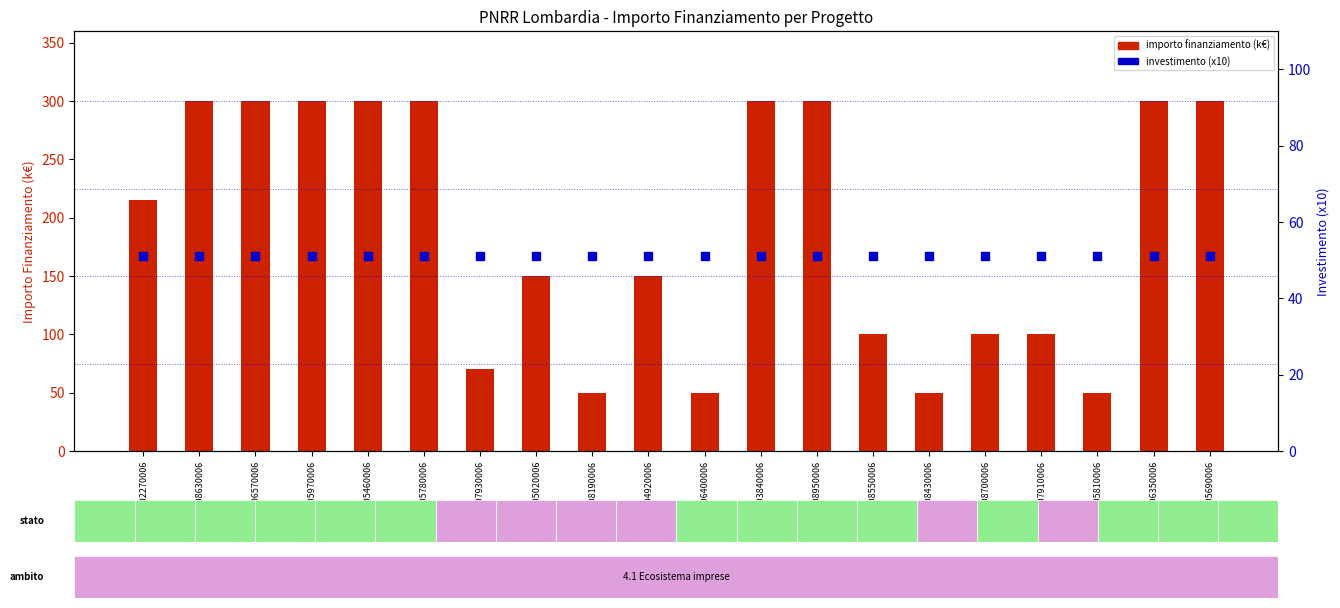

Which series reaches the minimum Y coordinate?

importo finanziamento (k€)